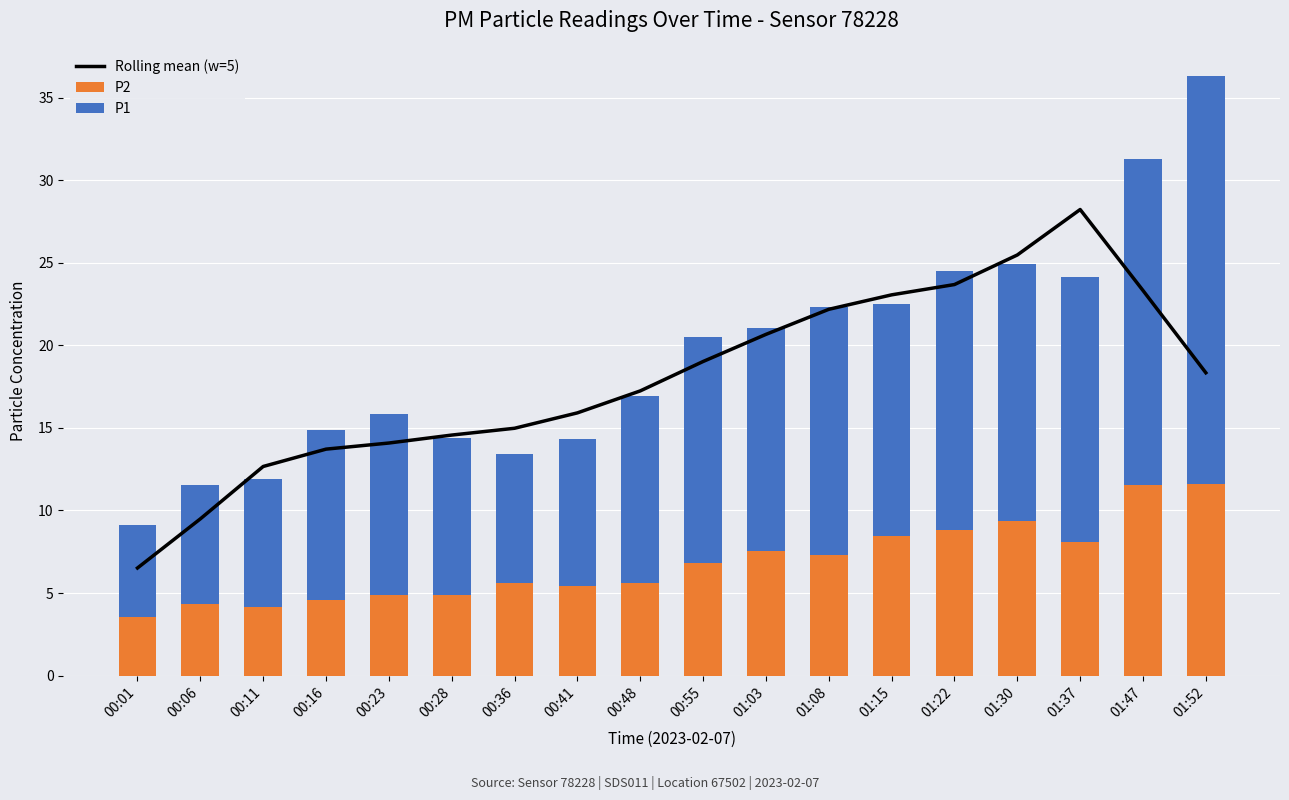

Where is P2 nearest to the value 7?

00:55